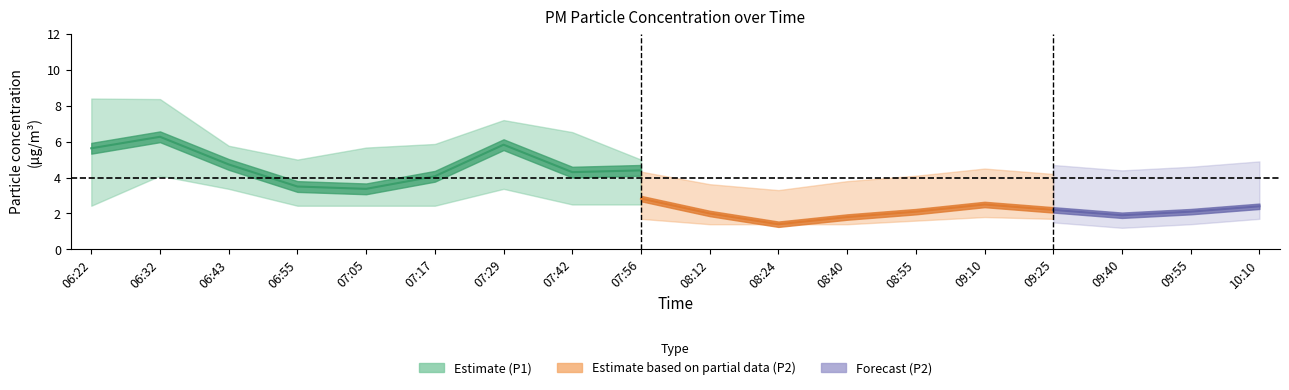

The P1 series shows 8.4 at 06:22. True or false?

False